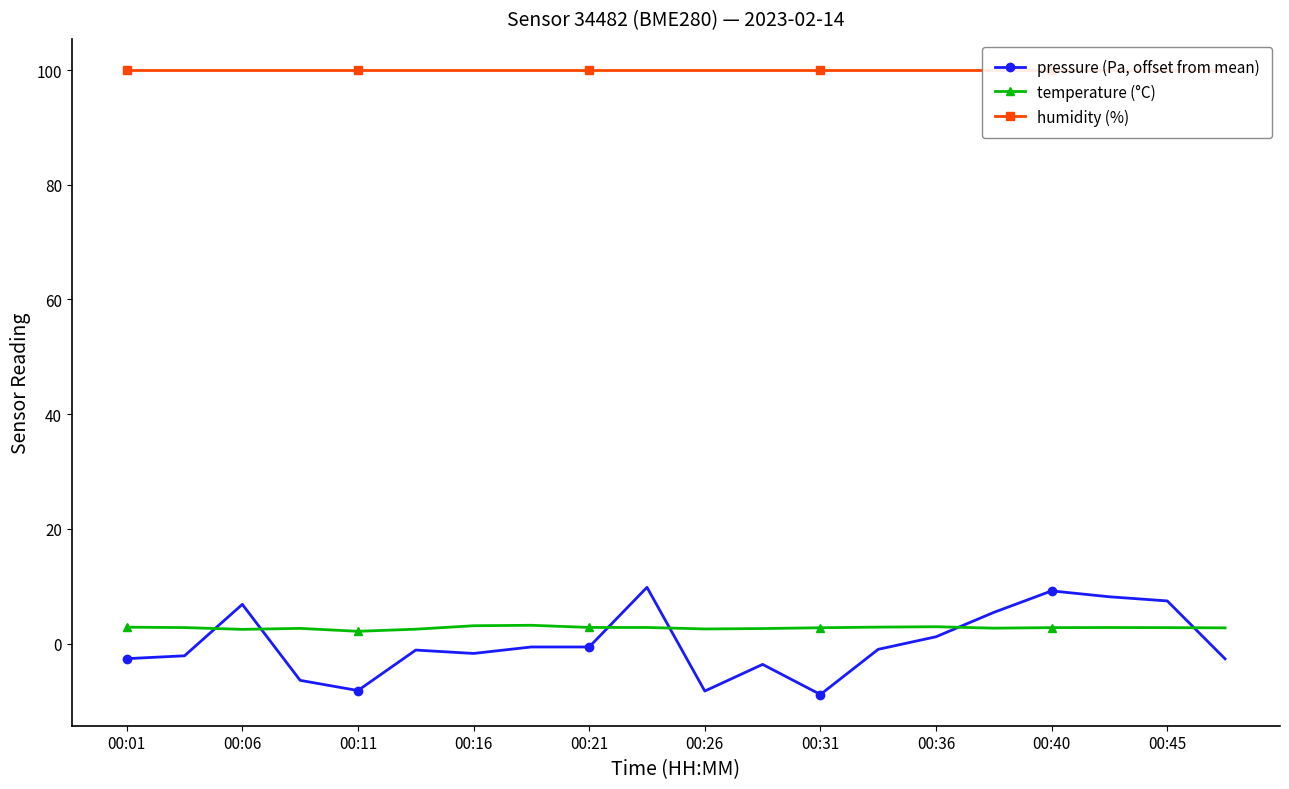

Is it true that temperature (°C) equals 2.8 at 00:40?

True